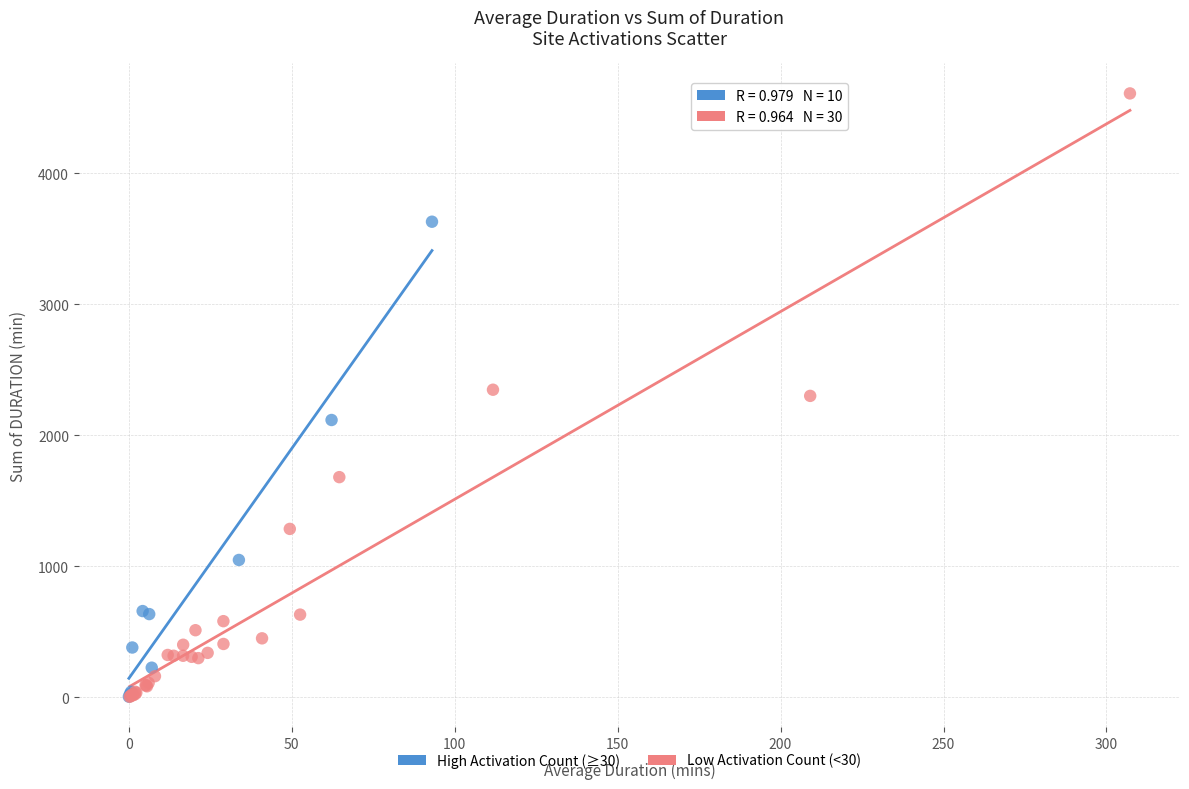

Which series reaches the maximum Y coordinate?

Low Activation Count (<30)